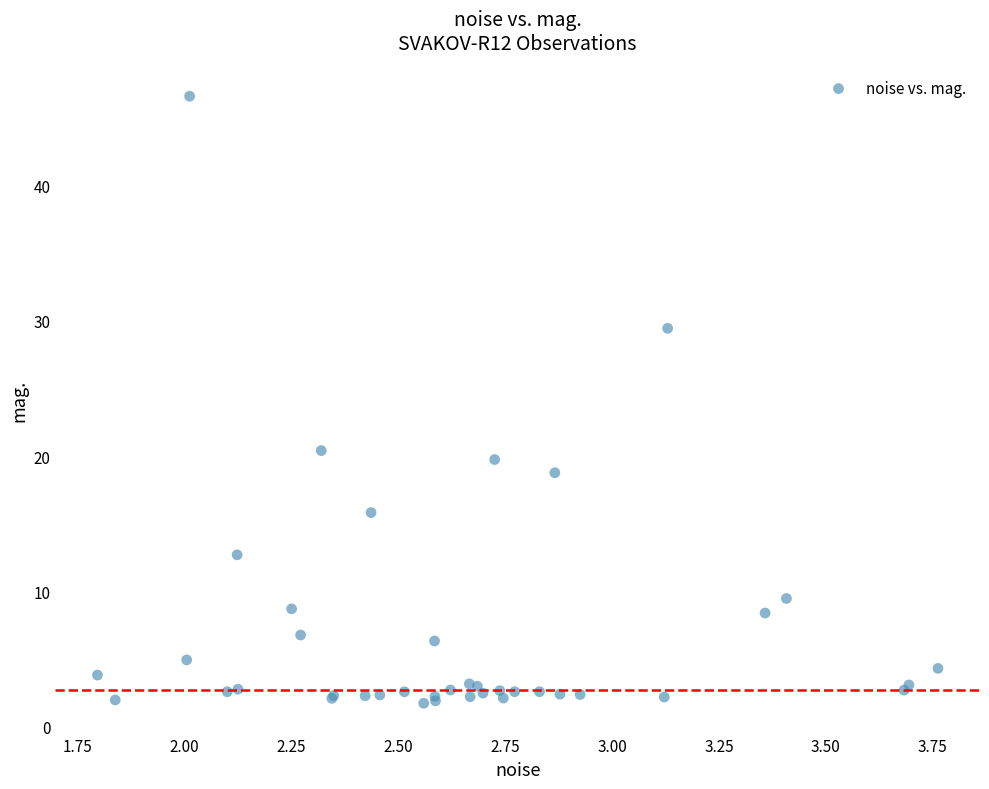

What Y value in the scatter plot is closest to 24?

20.4